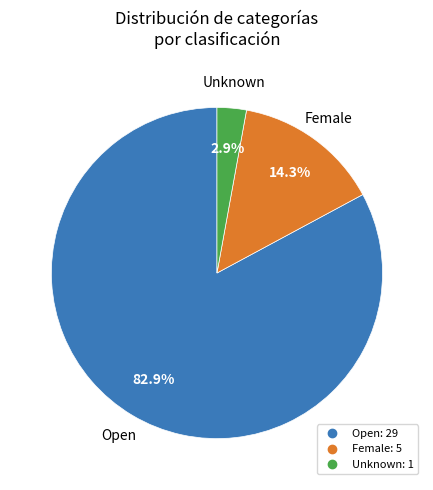

Rank the categories by value from highest to lowest.

Open, Female, Unknown